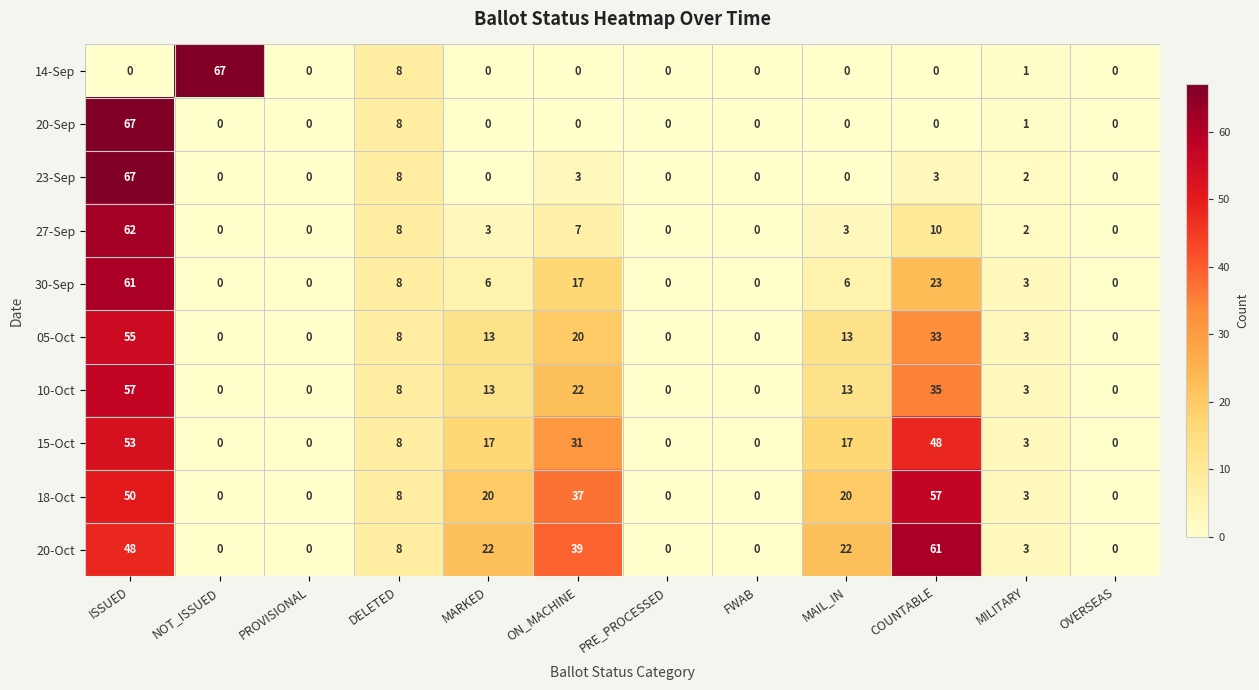

At which label does 18-Oct first exceed 8?

ISSUED